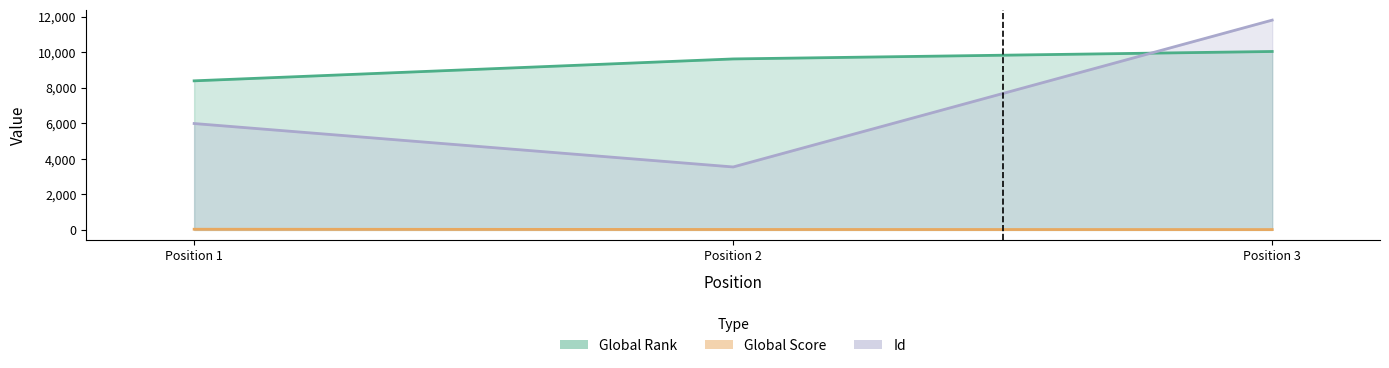

Count the Global Rank values in the range 8387 to 10038.

3